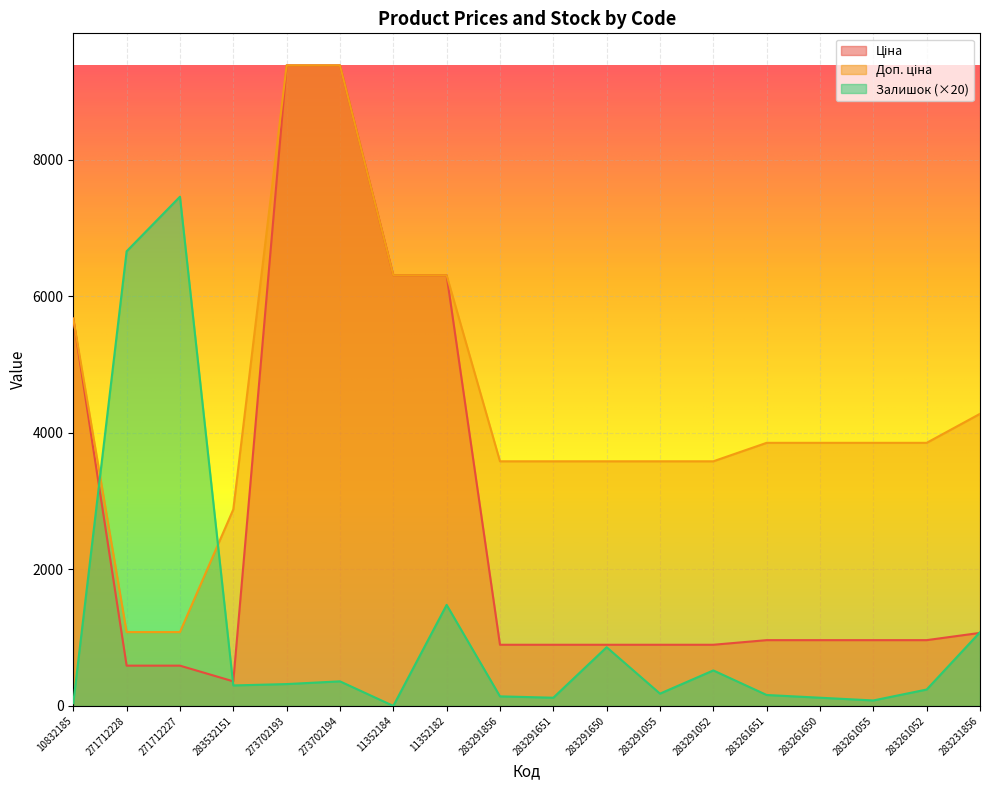

Is it true that Залишок equals 248.7 at 283291055?

False